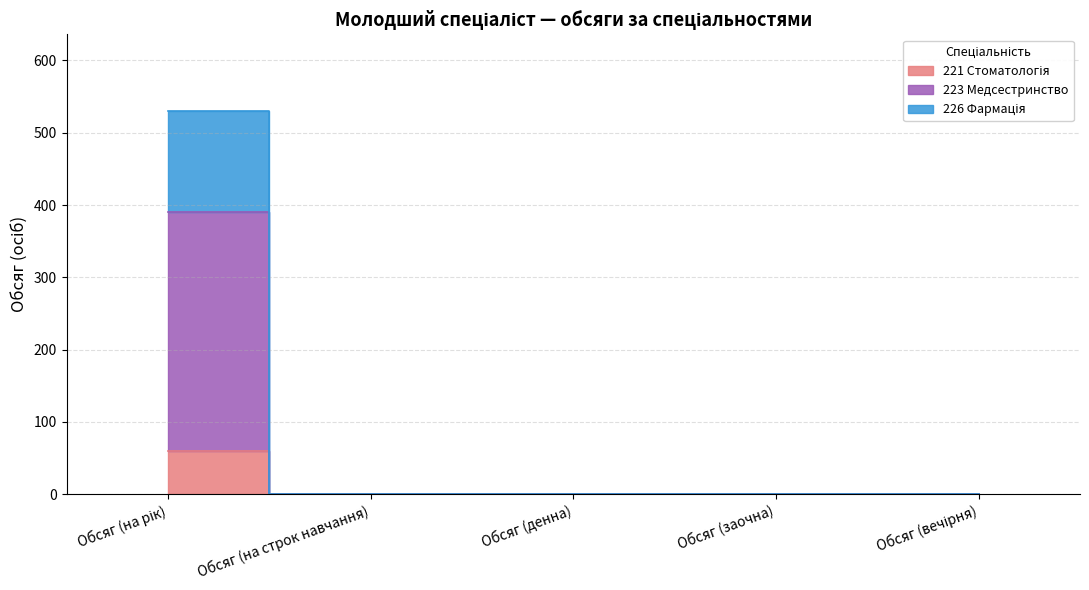

How many positive values does the 223 Медсестринство series have?

1